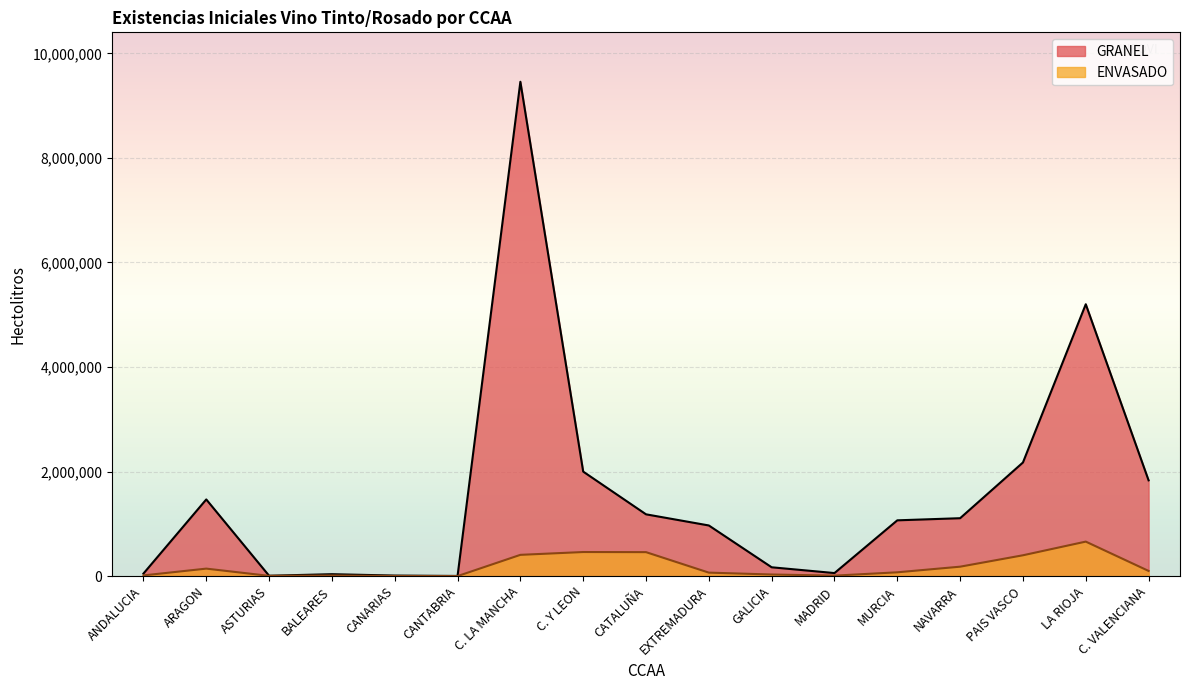

True or false: ENVASADO has a value of 66888 at EXTREMADURA.

True